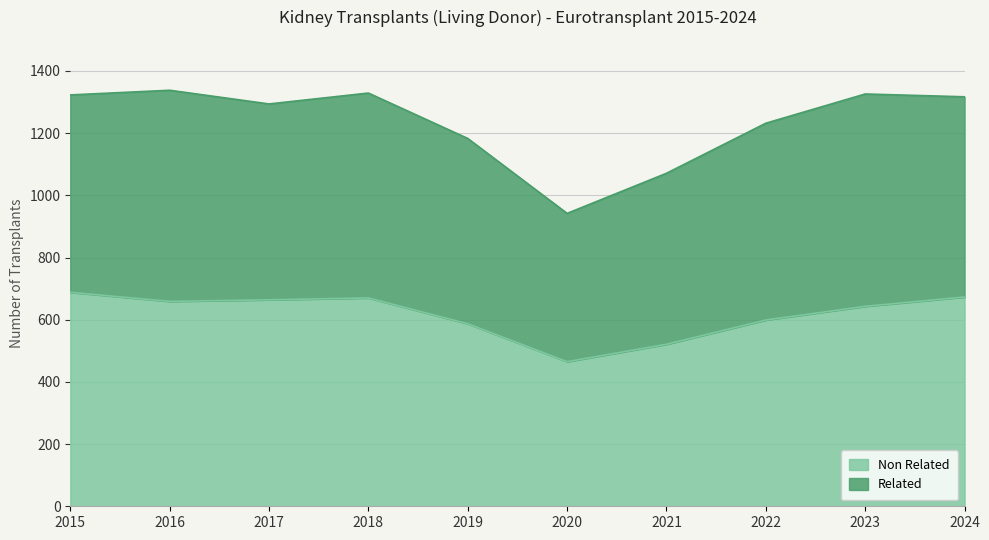

How many data points are less than 659?

5